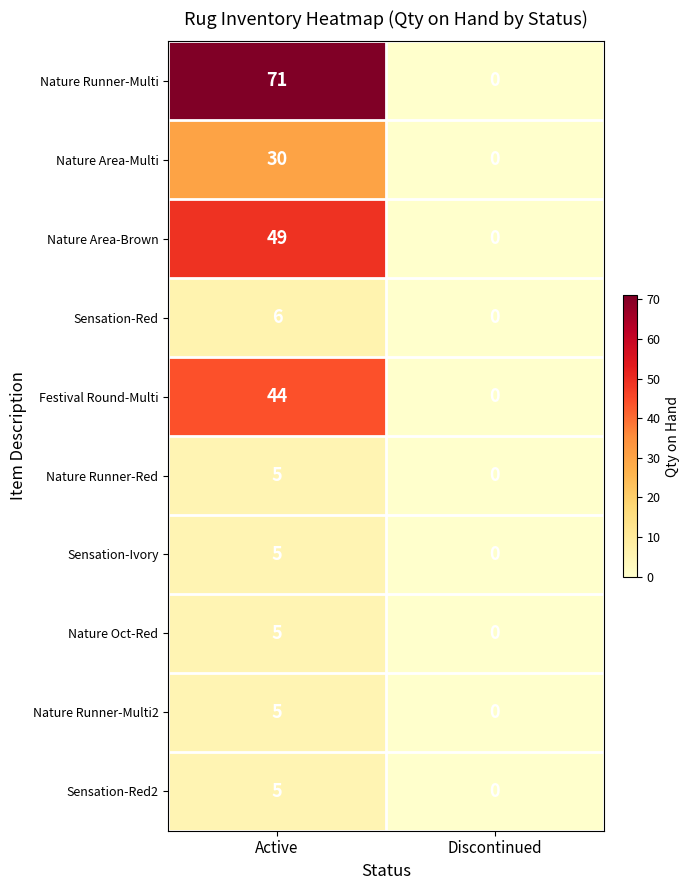

How many series are shown in this chart?

10